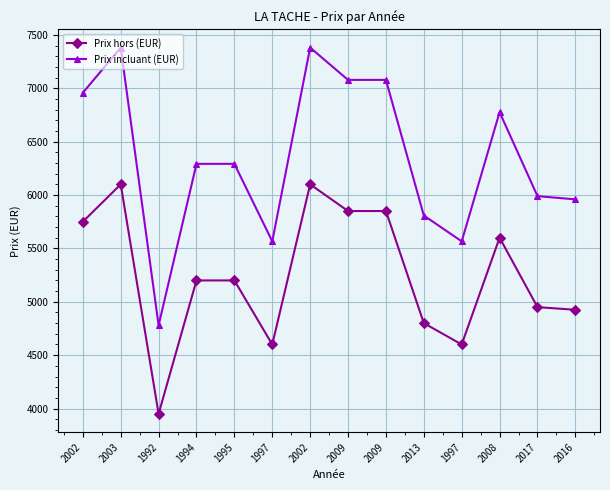

What is the sum of the Prix incluant (EUR) values at 2003 and 1997?

12947.0